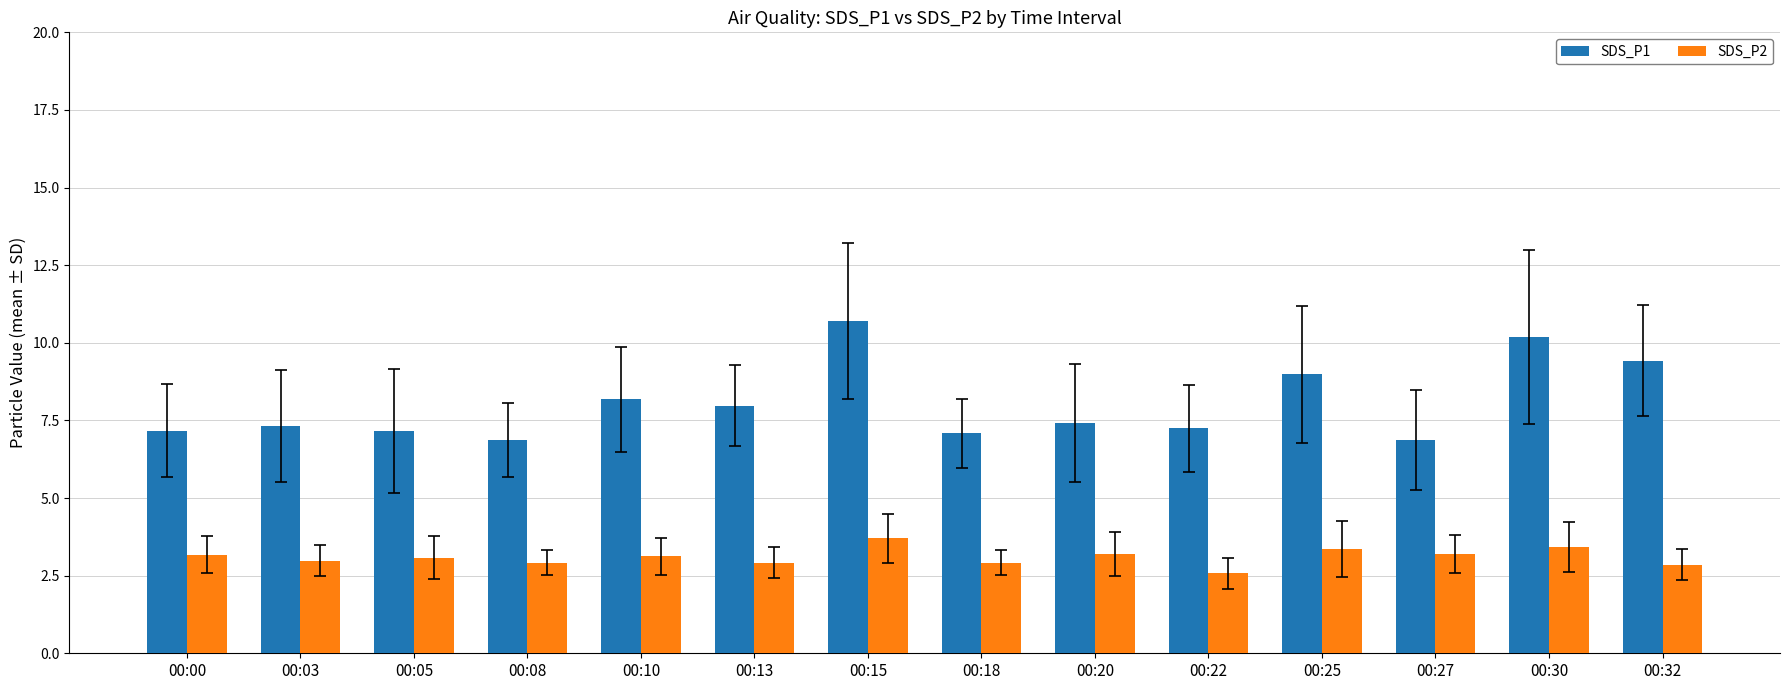

At which label does SDS_P2 first exceed 3?

00:00